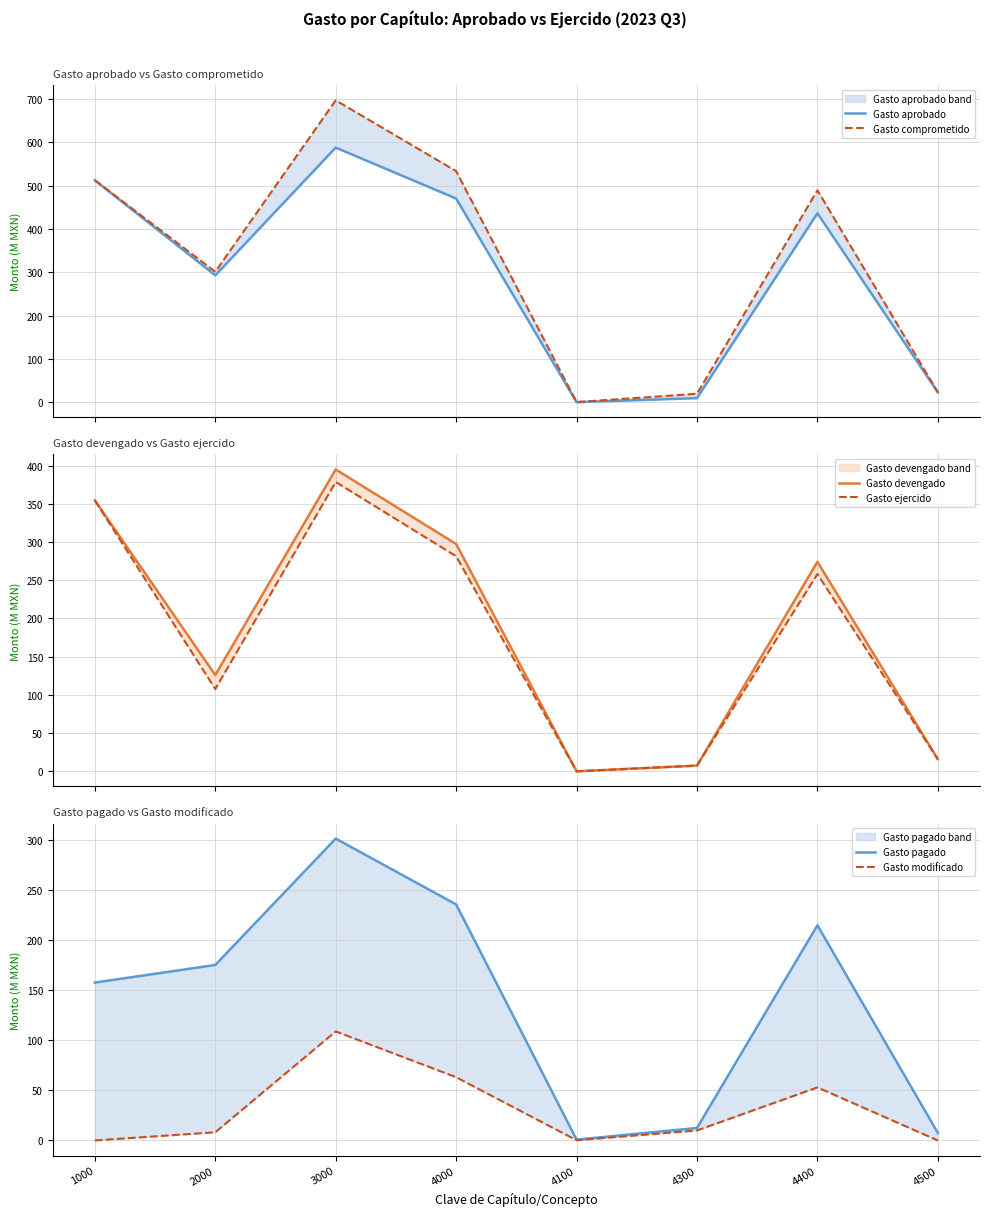

True or false: Gasto pagado and Gasto comprometido intersect in this chart.

False